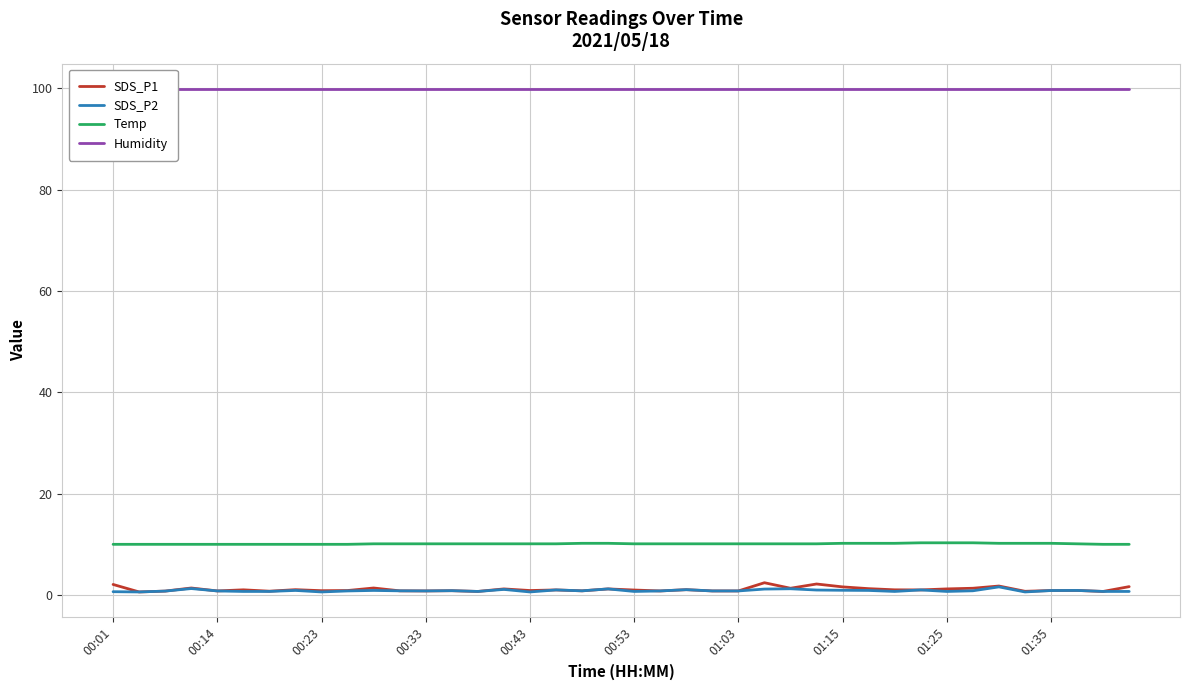

Which category has the highest value in the Humidity series?

00:01